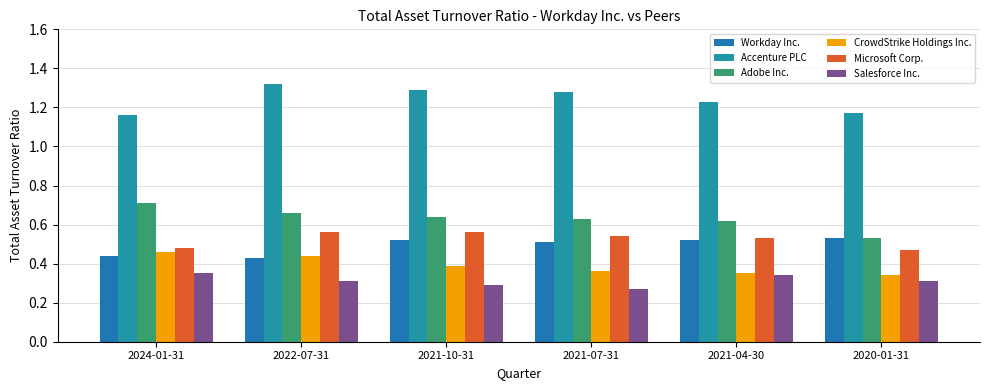

Which series has the widest spread of values?

Adobe Inc.